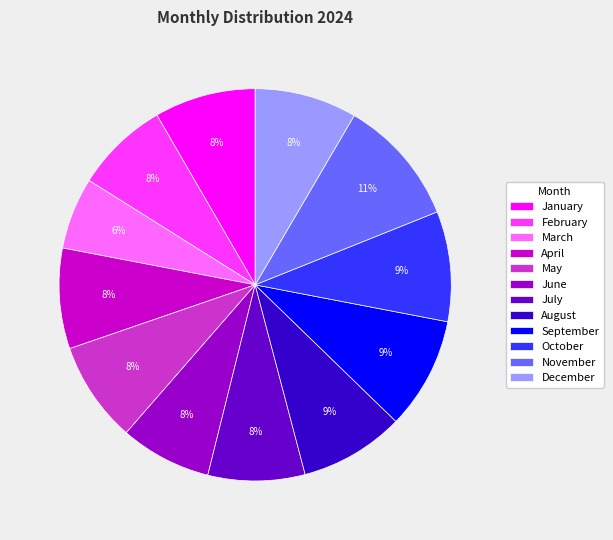

Is the sum of May and September greater than half?

No